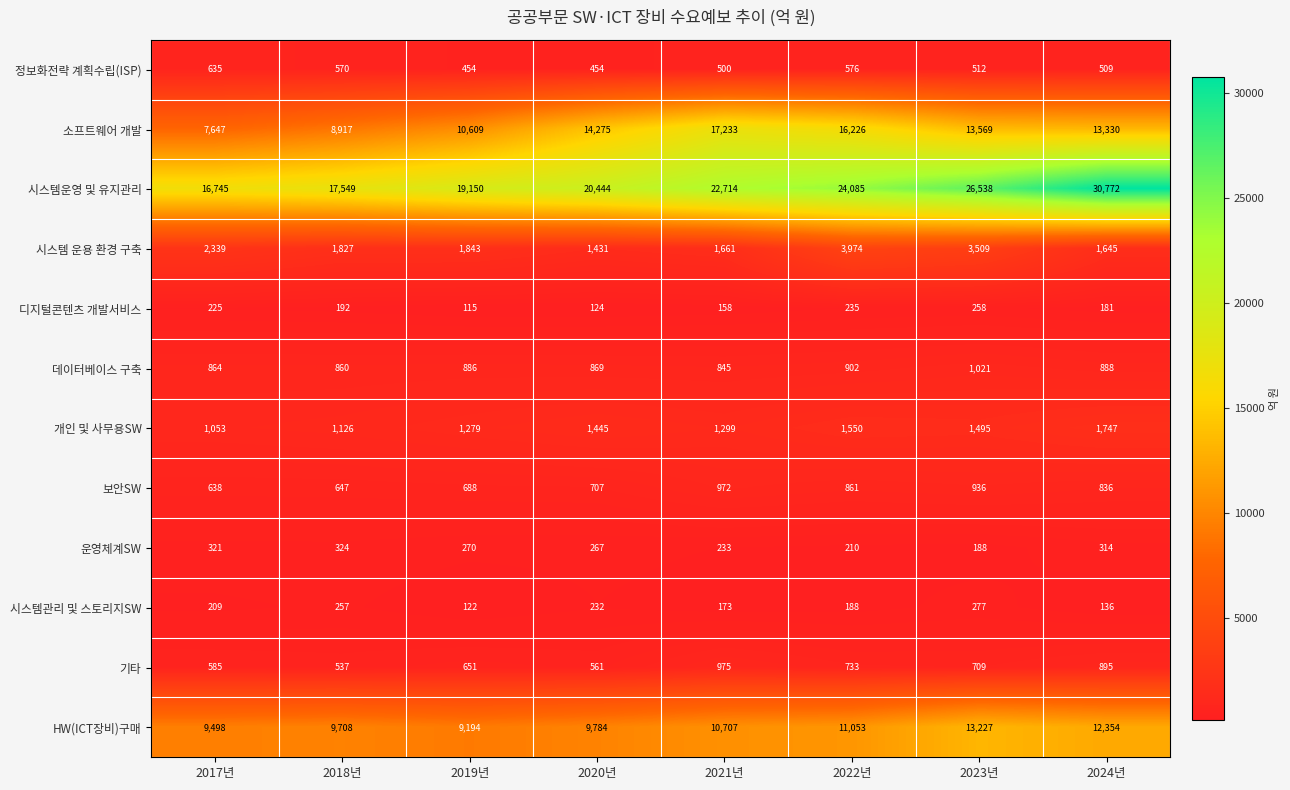

What is the difference between the maximum and minimum values in the 데이터베이스 구축 series?

176